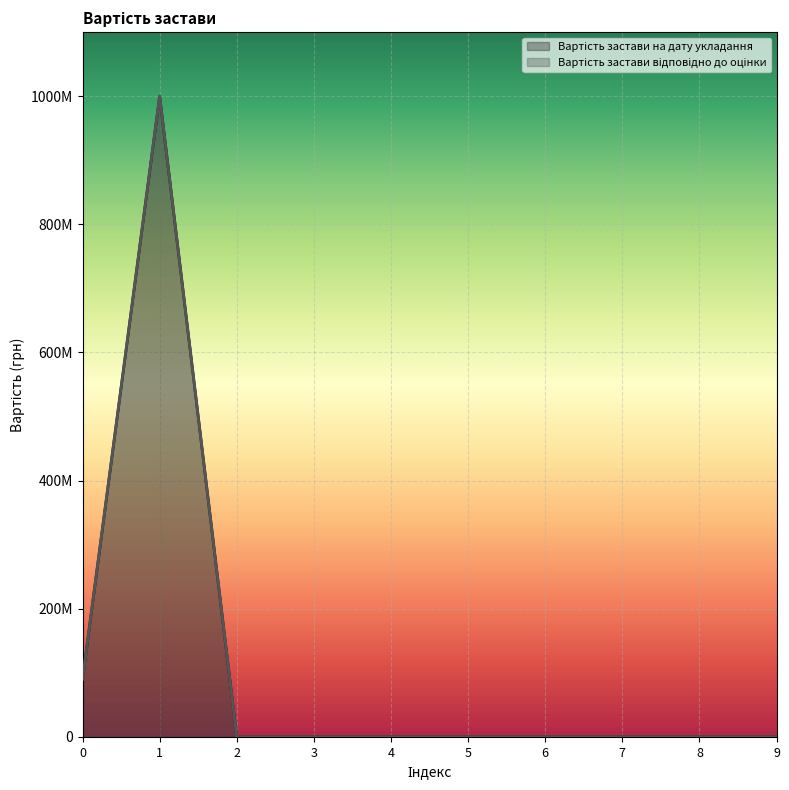

True or false: Вартість застави на дату укладання has a value of 0 at 6.

True